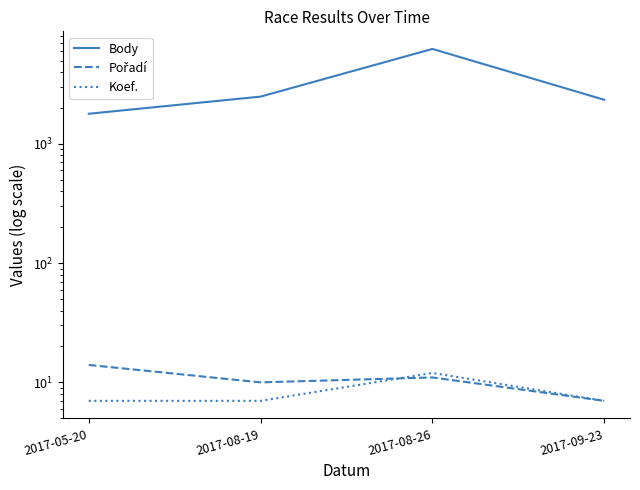

In Pořadí, how many points are higher than both neighbors (excluding endpoints)?

1